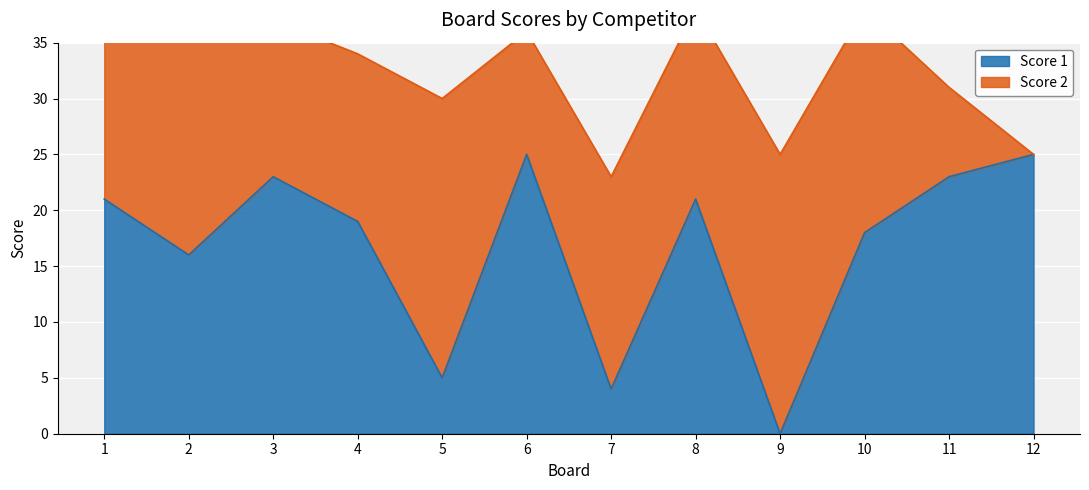

Where is the data nearest to the value 12?

2